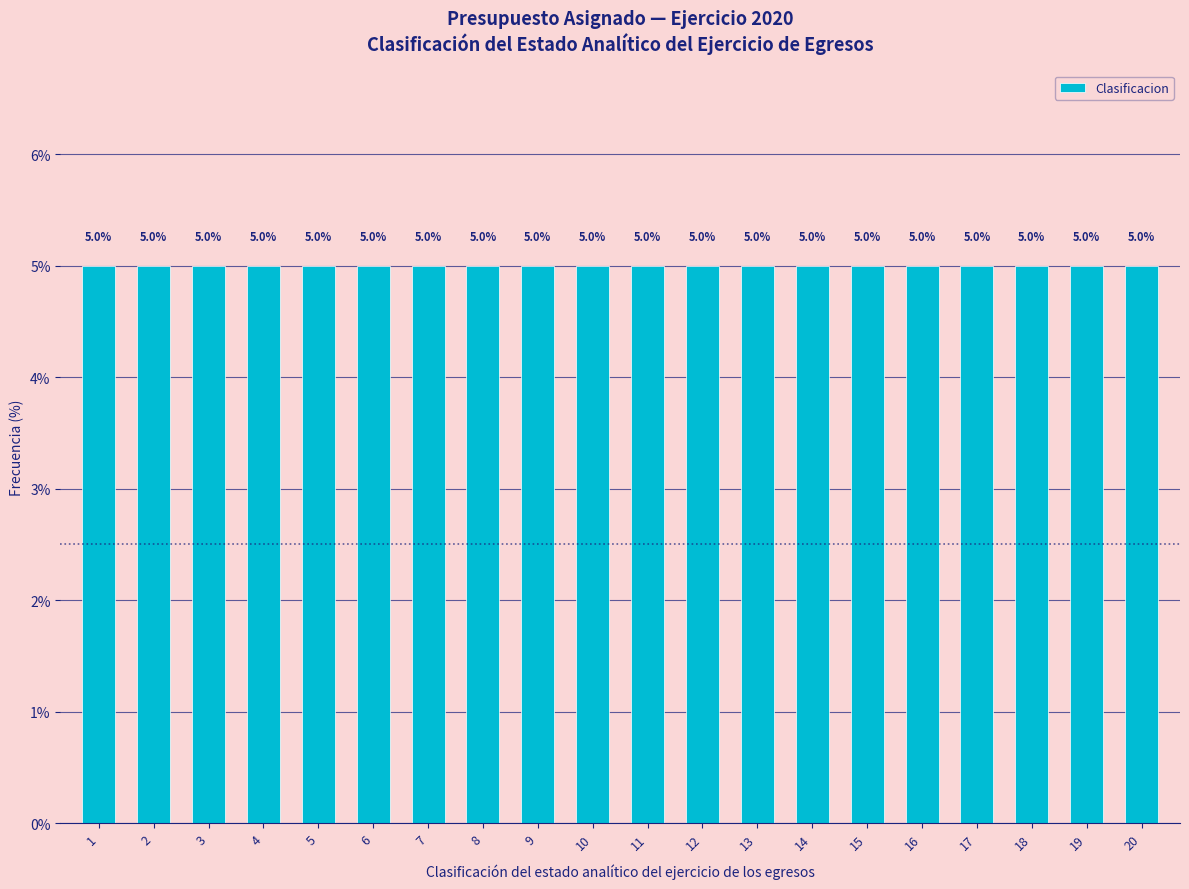

Which category has the lowest value across all series?

1